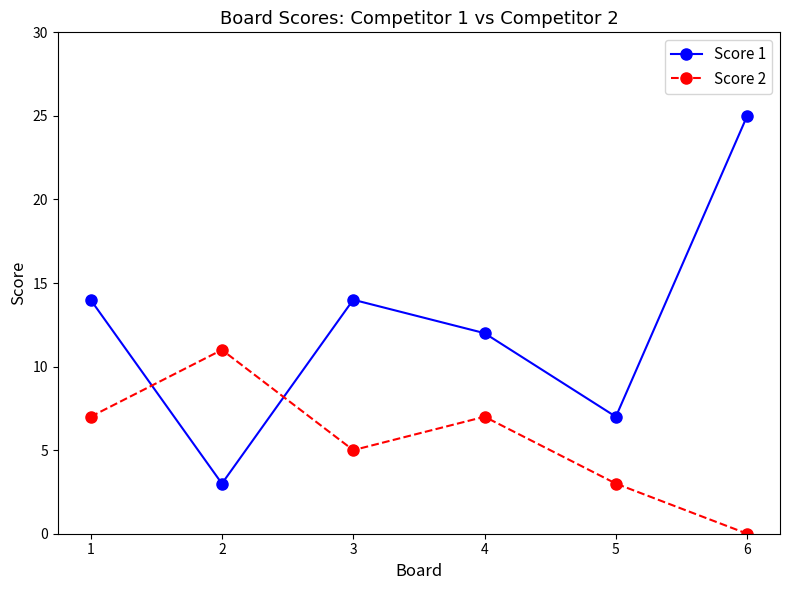

Is this an area chart (filled region under the line)?

No